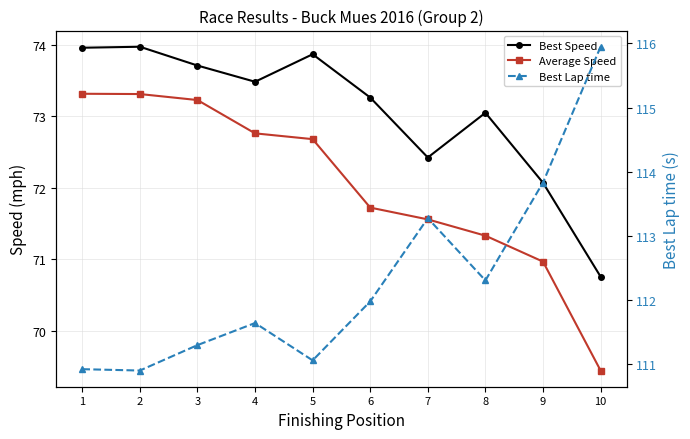

Between 8 and 10, which series saw the biggest shift?

Best Lap time